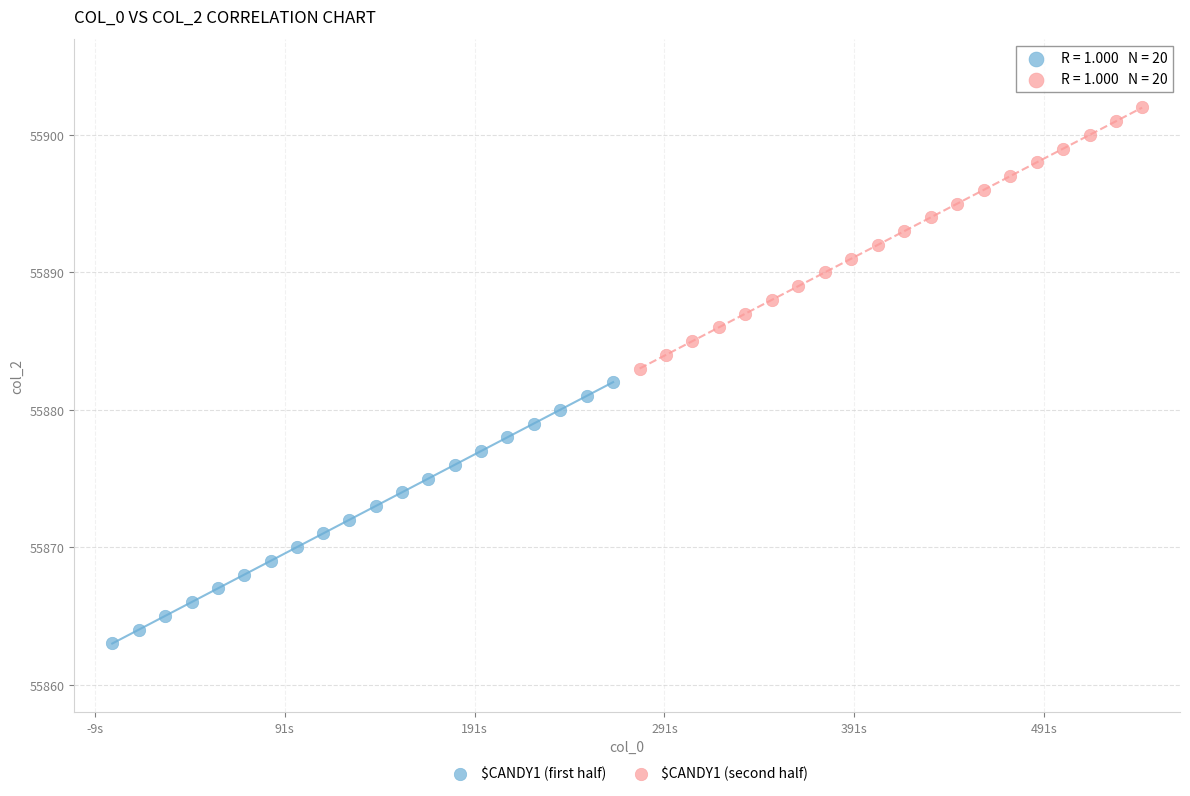

Which series contains the lowest Y value?

$CANDY1 (first half)